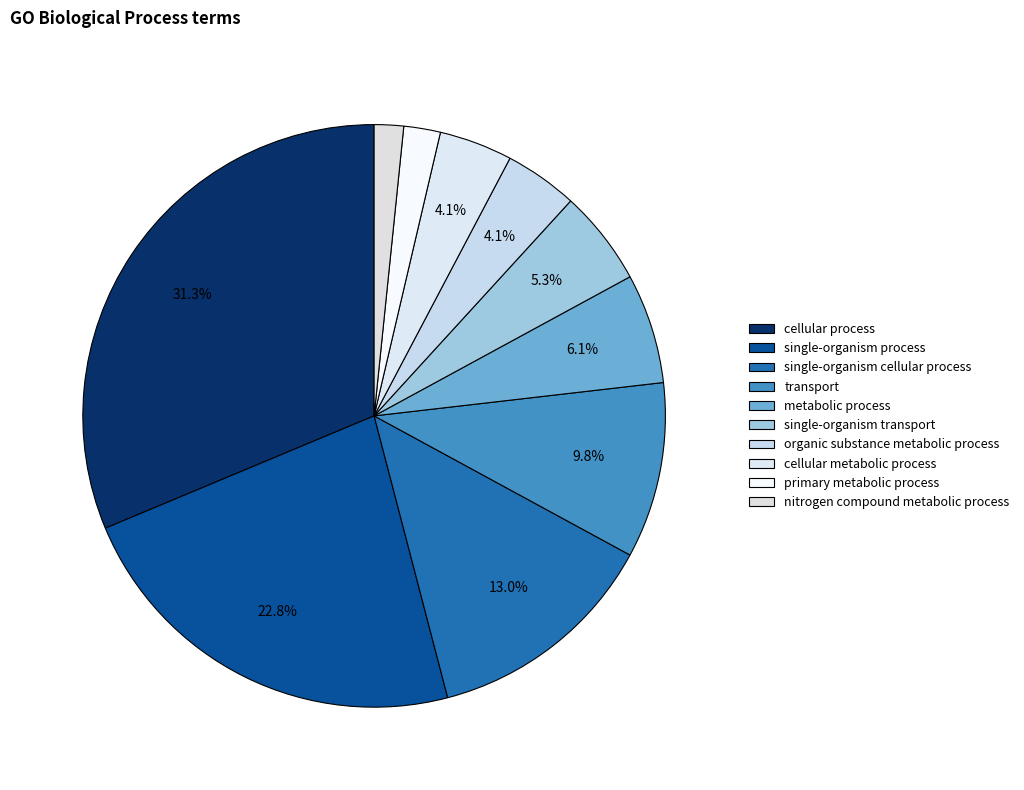

How many segments does this pie chart have?

10